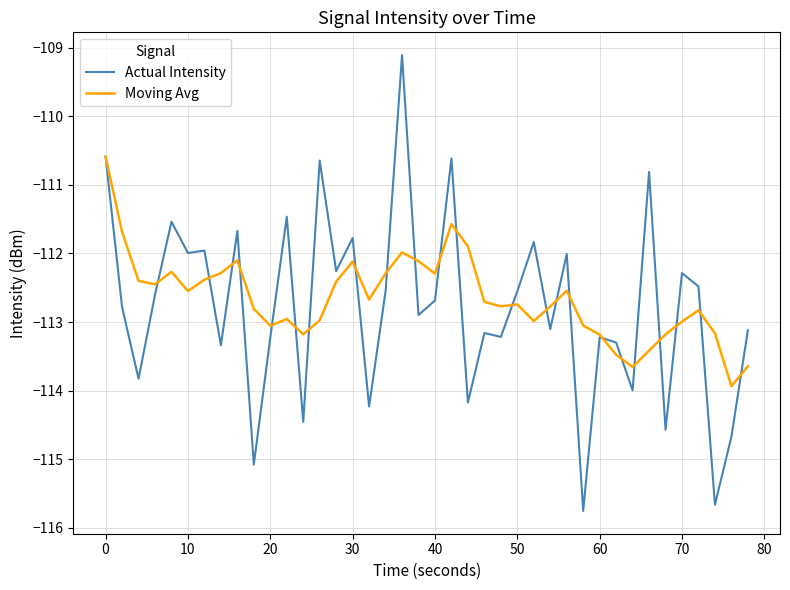

True or false: Actual Intensity and Moving Avg intersect in this chart.

True